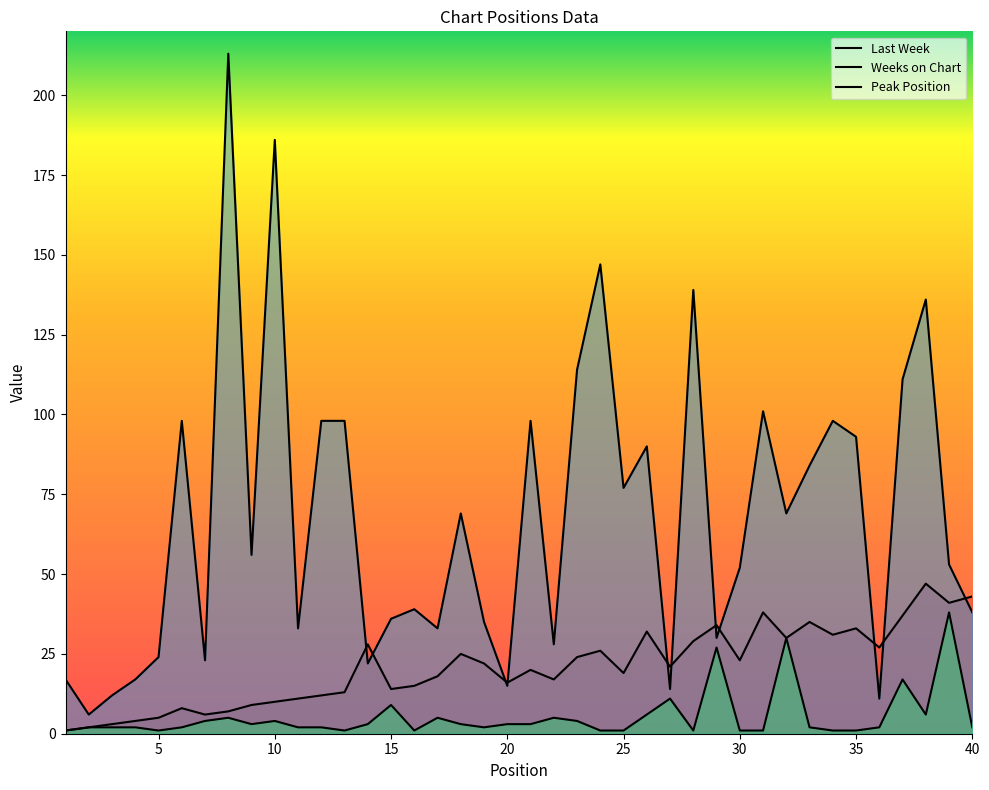

True or false: Peak Position and Last Week cross at least once.

False